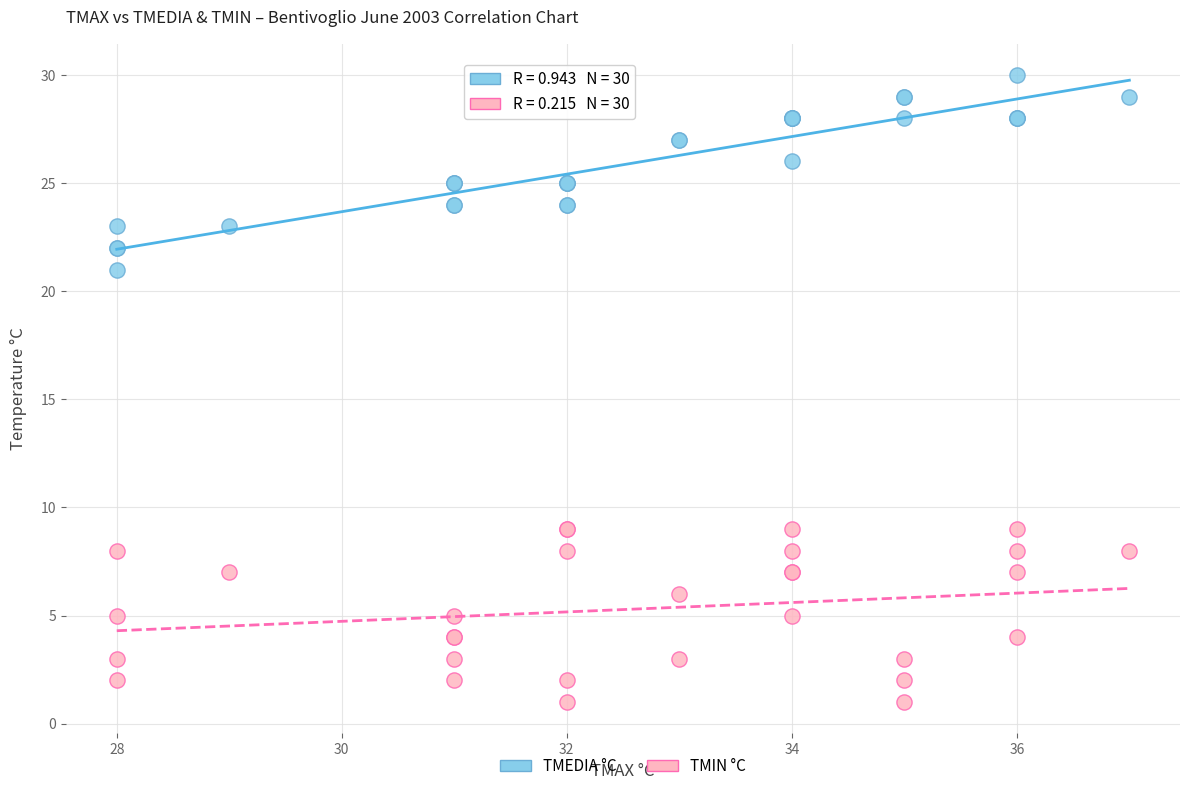

Which series contains the lowest Y value?

TMIN °C